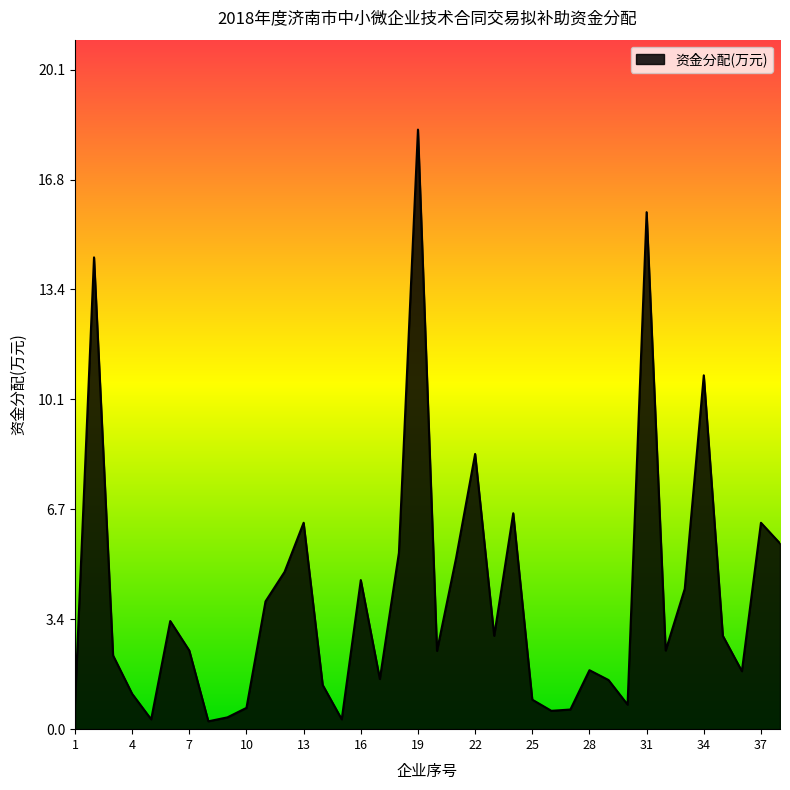

How many lines are shown in the chart?

1